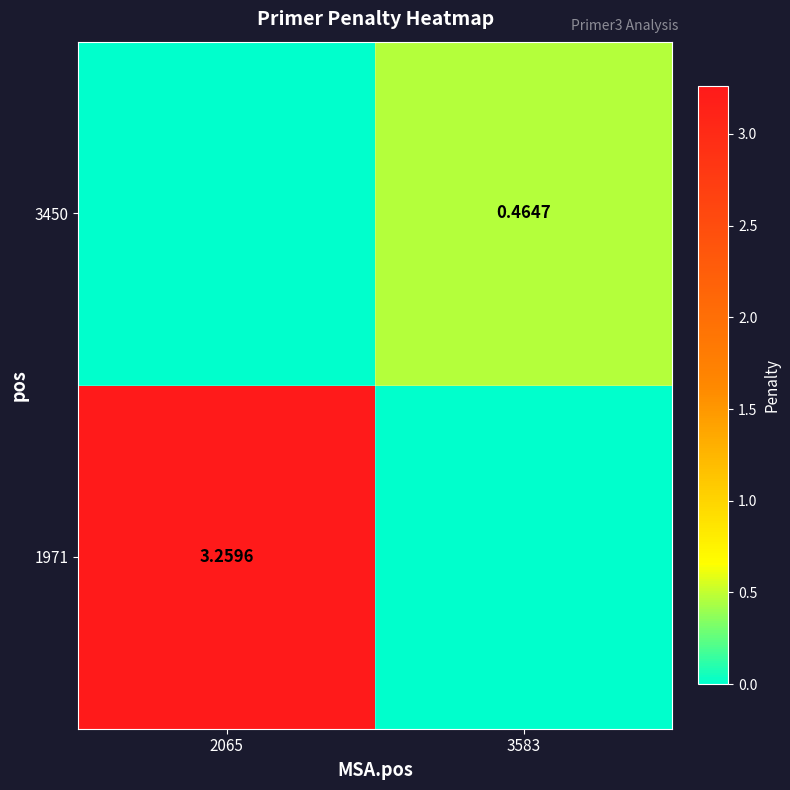

How many values in the 1971 series are below 3?

1